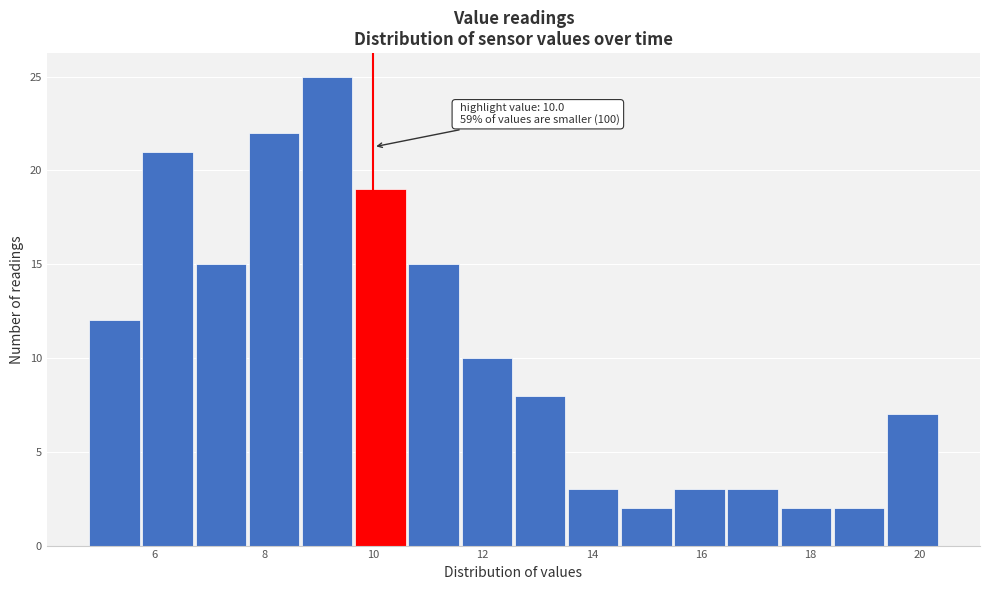

Which range on the x-axis has the tallest bar?

8.6 to 9.6